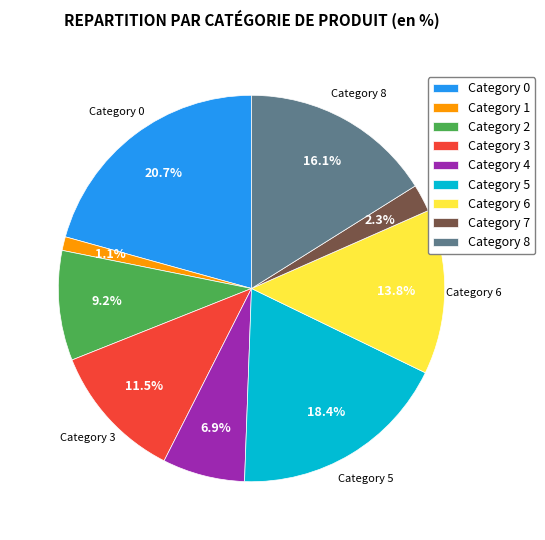

To the nearest percent, what is the average slice percentage?

11%